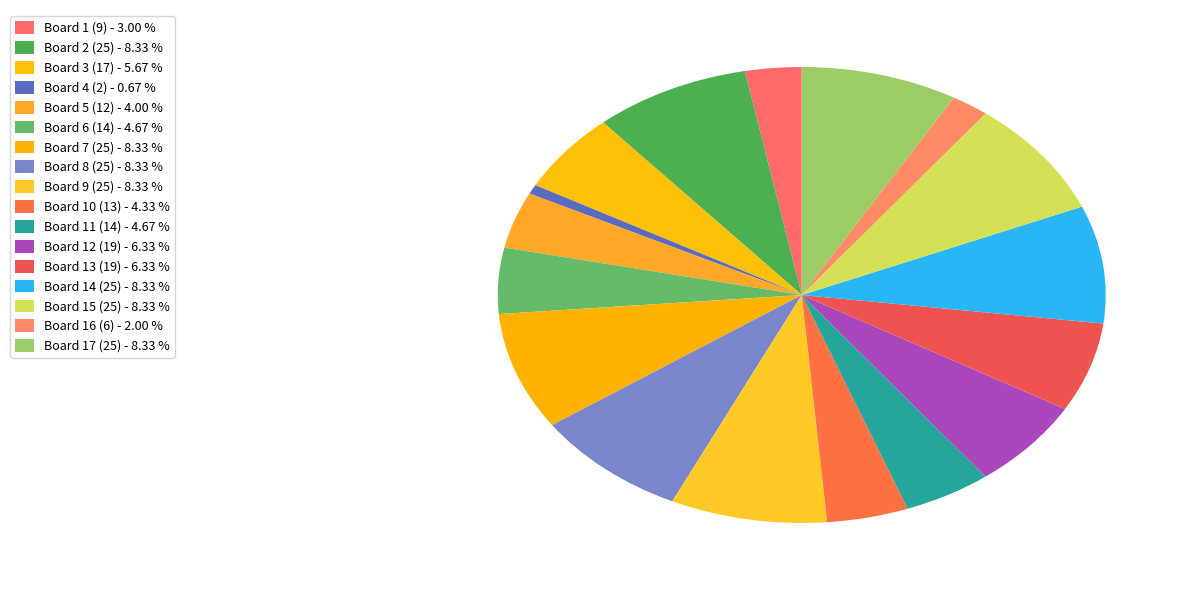

Which slice is the smallest?

Board 4 (2)